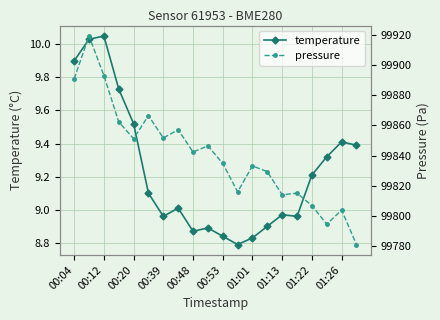

Where does the pressure series first go above 99842?

00:04